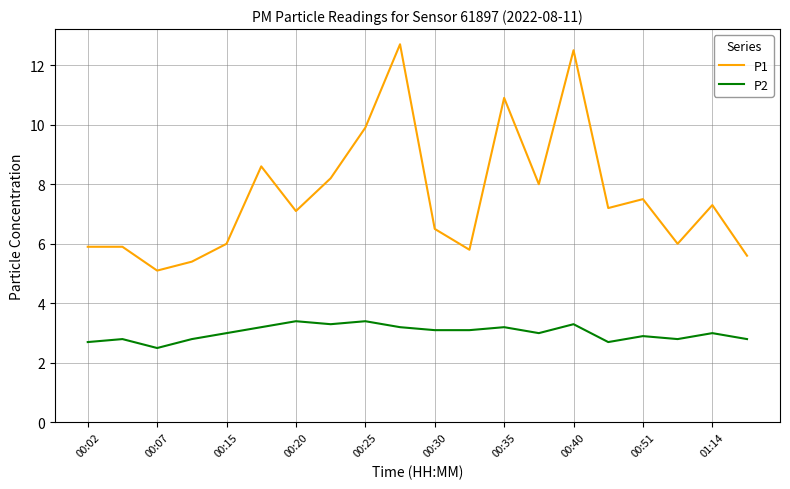

What is the difference between the maximum and minimum values in the P1 series?

7.6